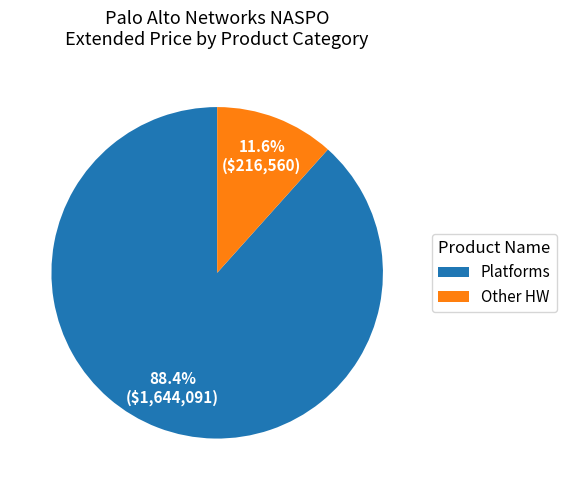

What portion of the pie excludes Platforms?

11.6%